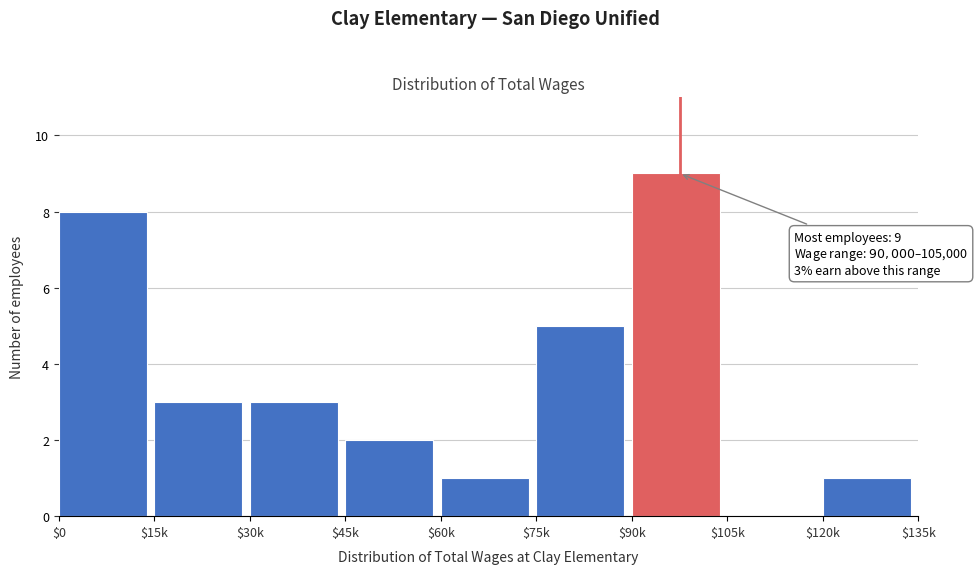

Is it true that the value at $75k is 8?

False